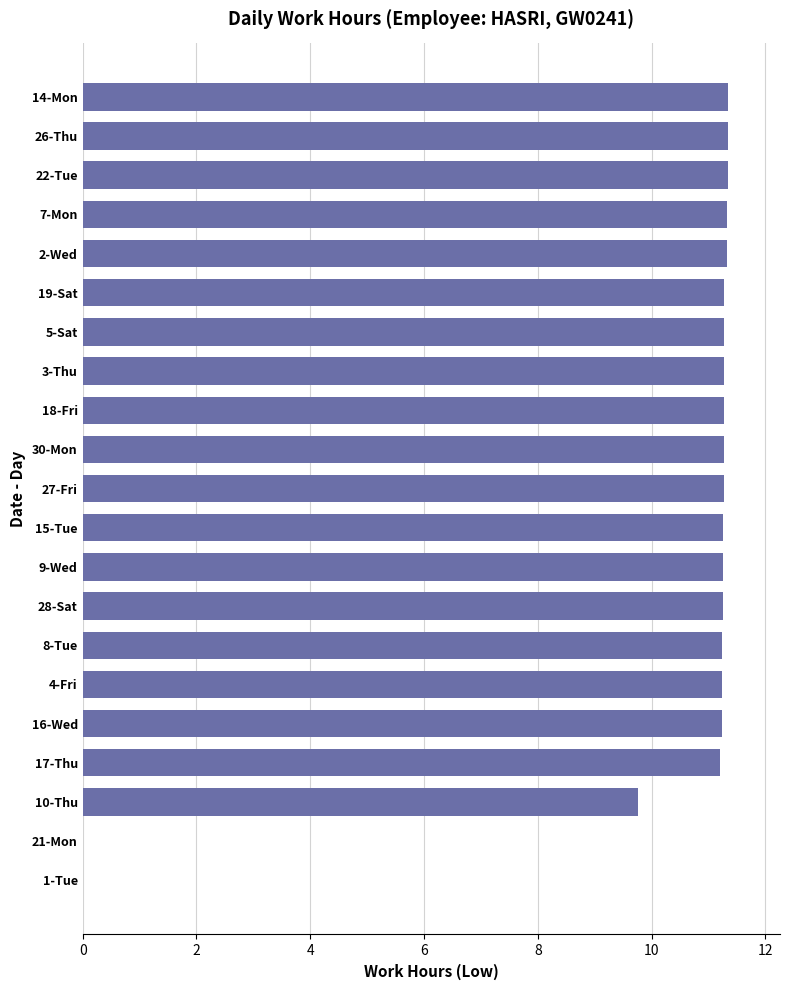

What is the ratio of the value at 15-Tue to the value at 18-Fri?

1.0